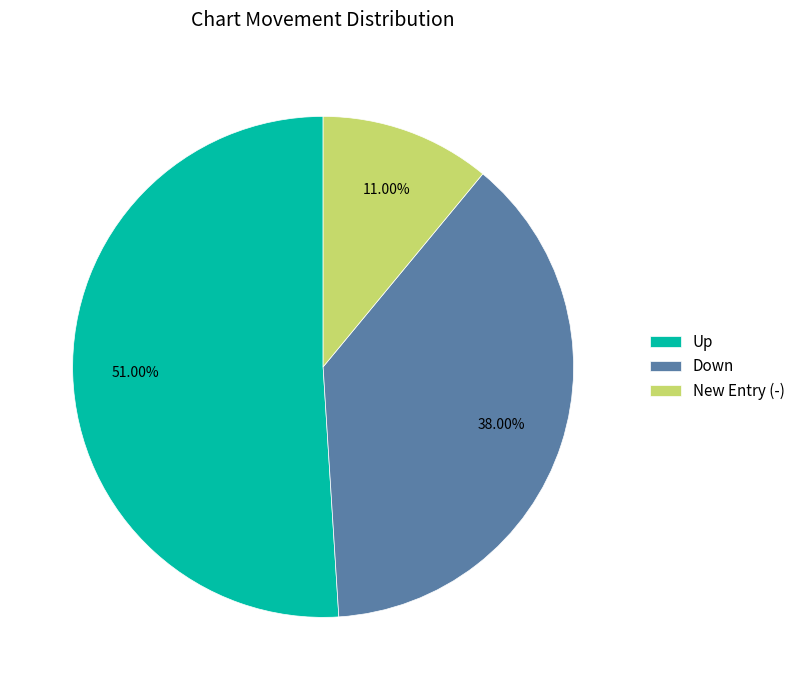

Which category has the biggest portion of the pie?

Up